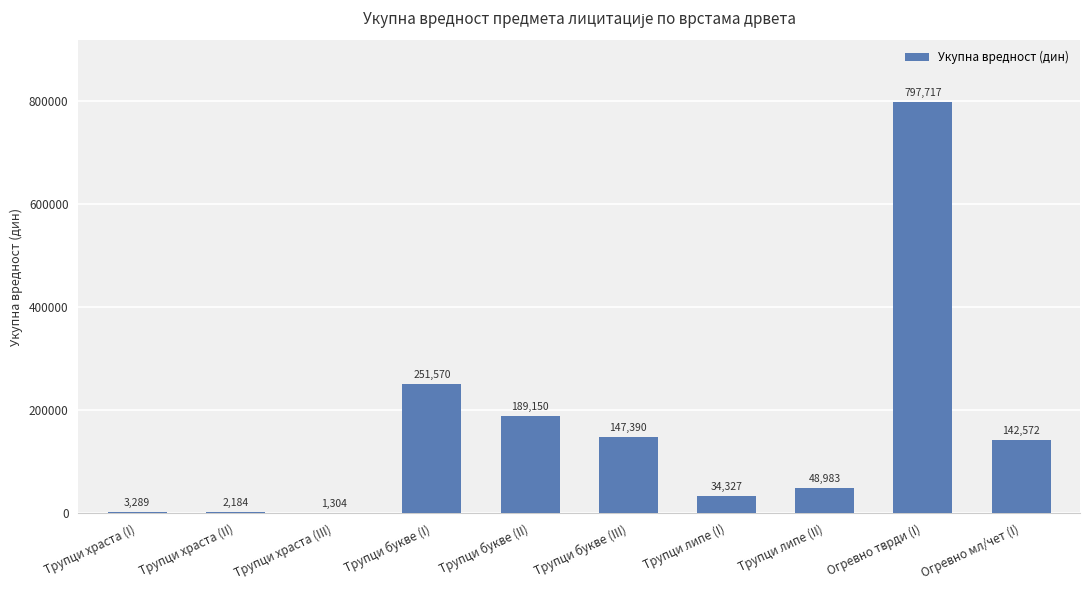

What is the change in value from Трупци липе (I) to Трупци липе (II)?

+14656.6